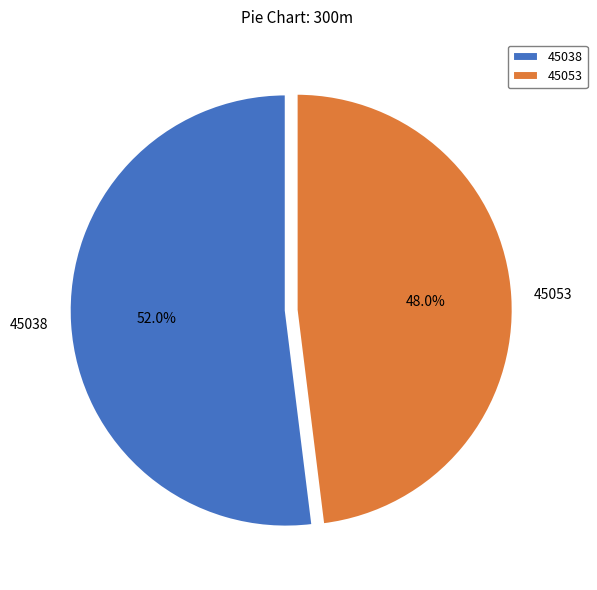

Do 45038 and 45053 together represent more than half of the pie?

Yes